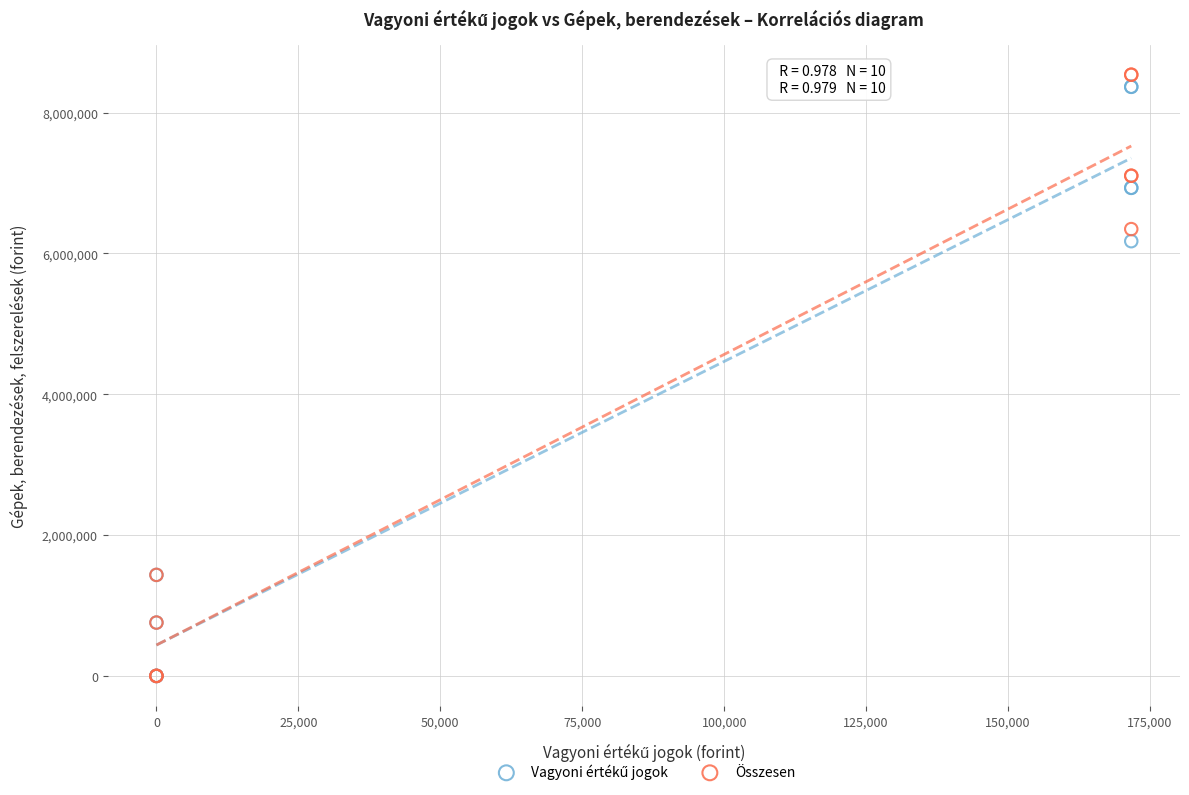

Which series reaches the maximum Y coordinate?

Összesen